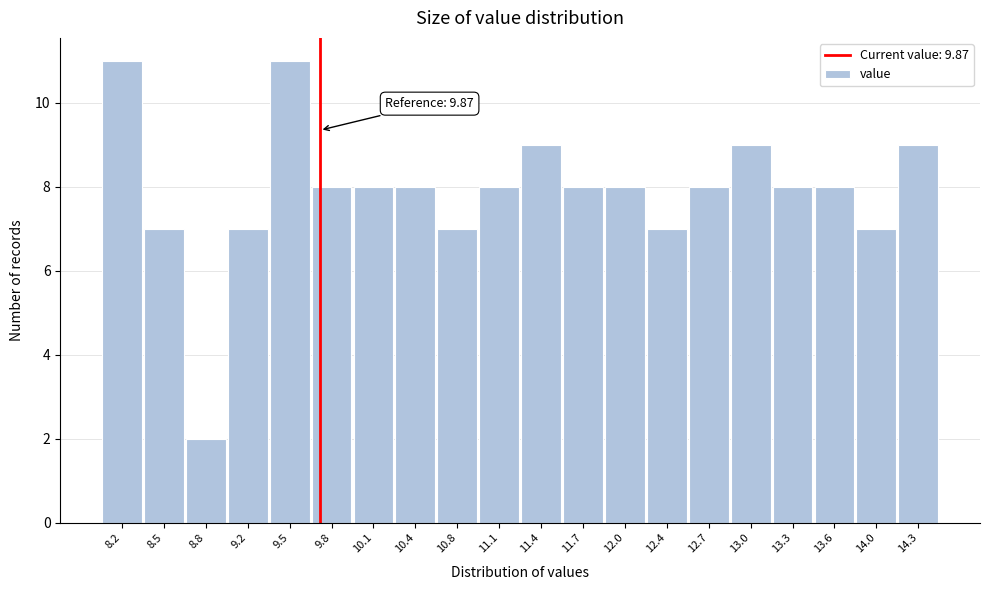

Reading left to right, transcribe all the data shown in this chart.

8.2=11	8.5=7	8.8=2	9.2=7	9.5=11	9.8=8	10.1=8	10.4=8	10.8=7	11.1=8	11.4=9	11.7=8	12.0=8	12.4=7	12.7=8	13.0=9	13.3=8	13.6=8	14.0=7	14.3=9